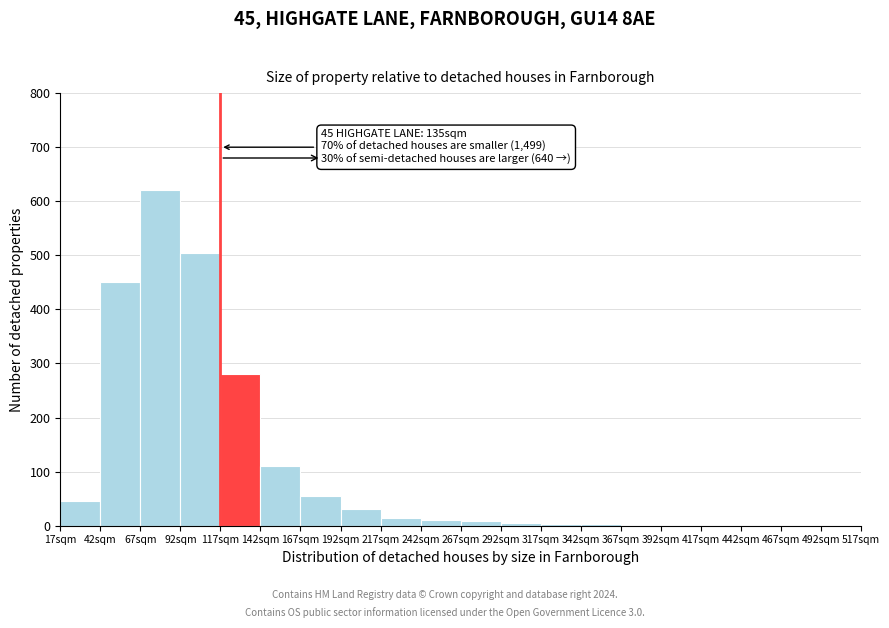

Over which range of the x-axis is the bar tallest?

67 to 92